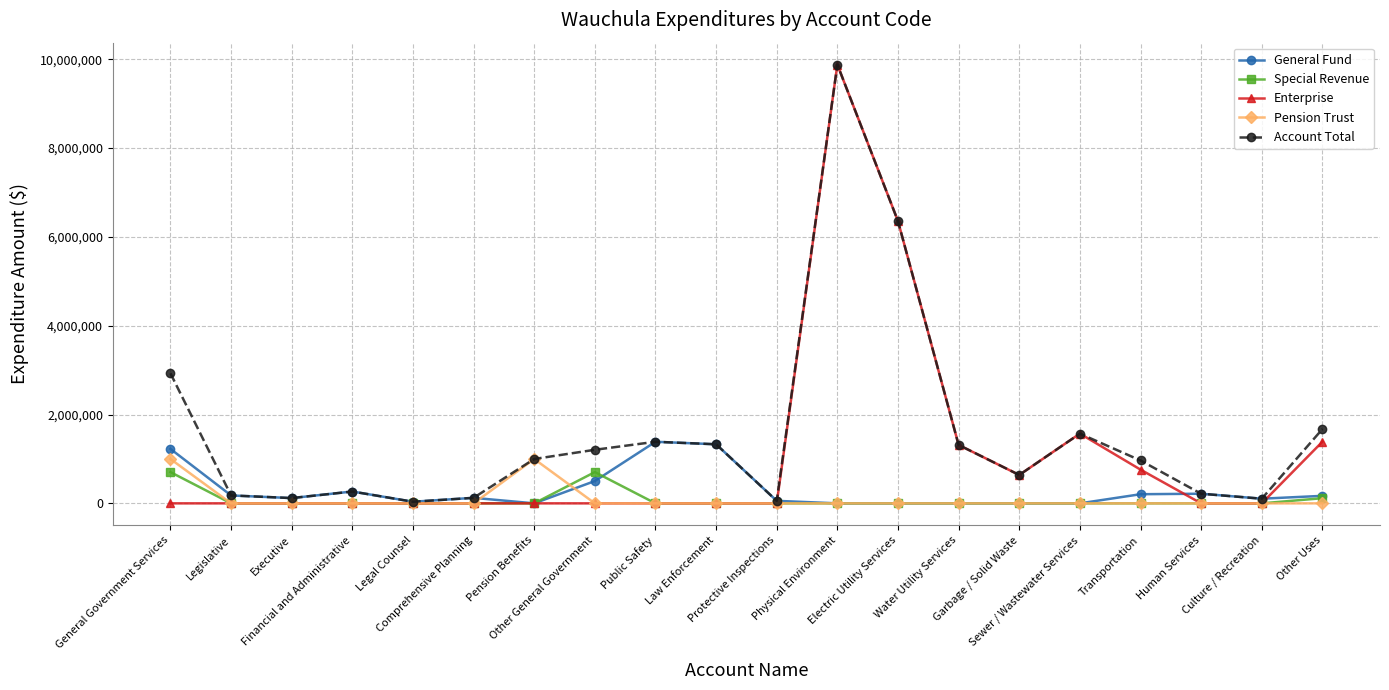

What is the value of the Special Revenue point at the 1st from the left?

703986